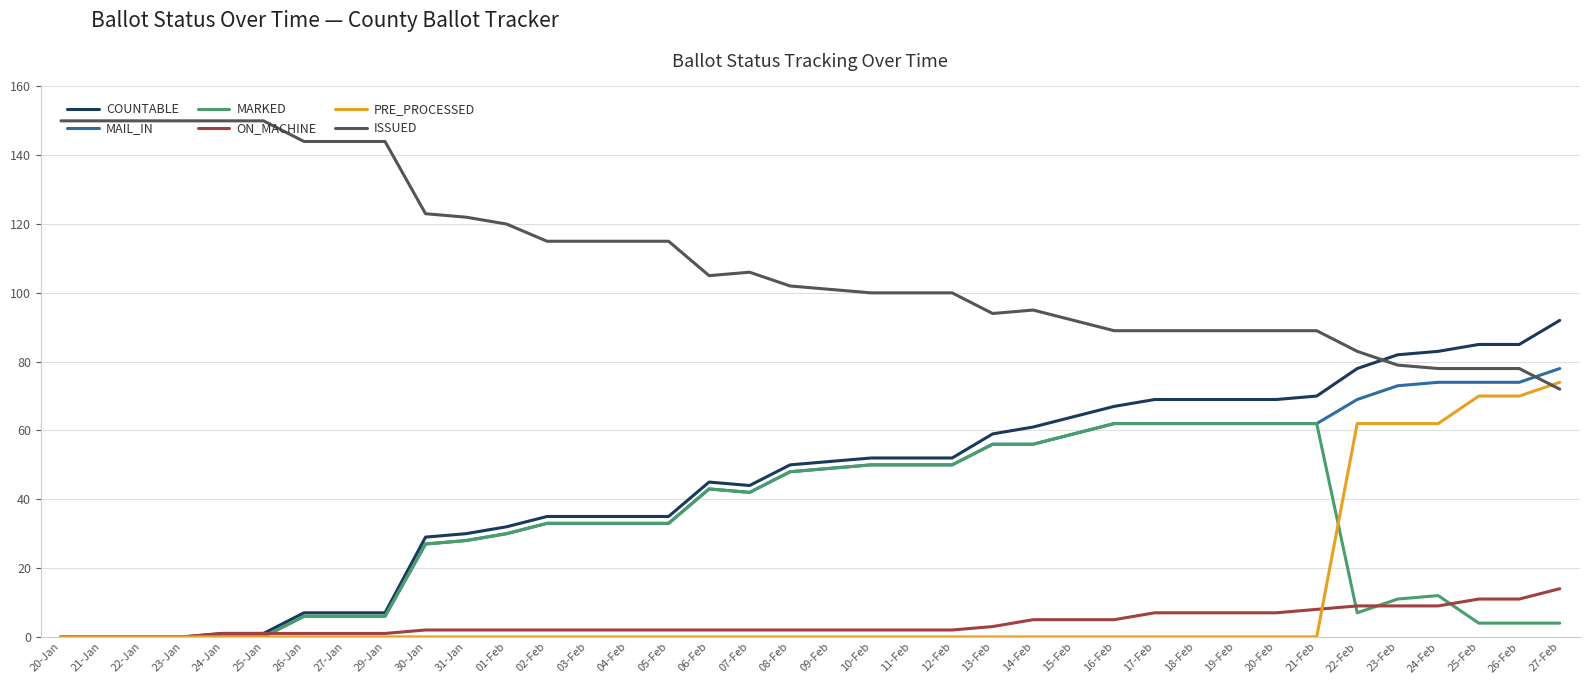

What is the average value of the PRE_PROCESSED series?

11